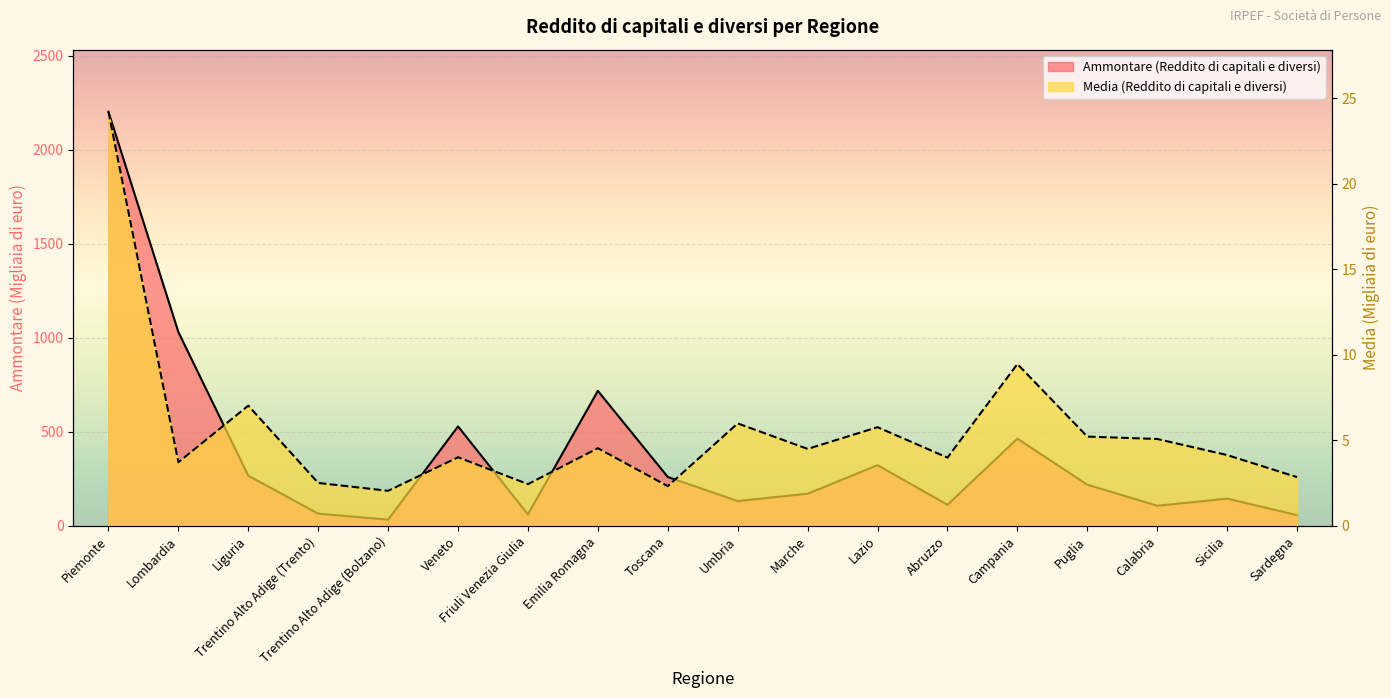

What is the greatest value displayed?

2203.0